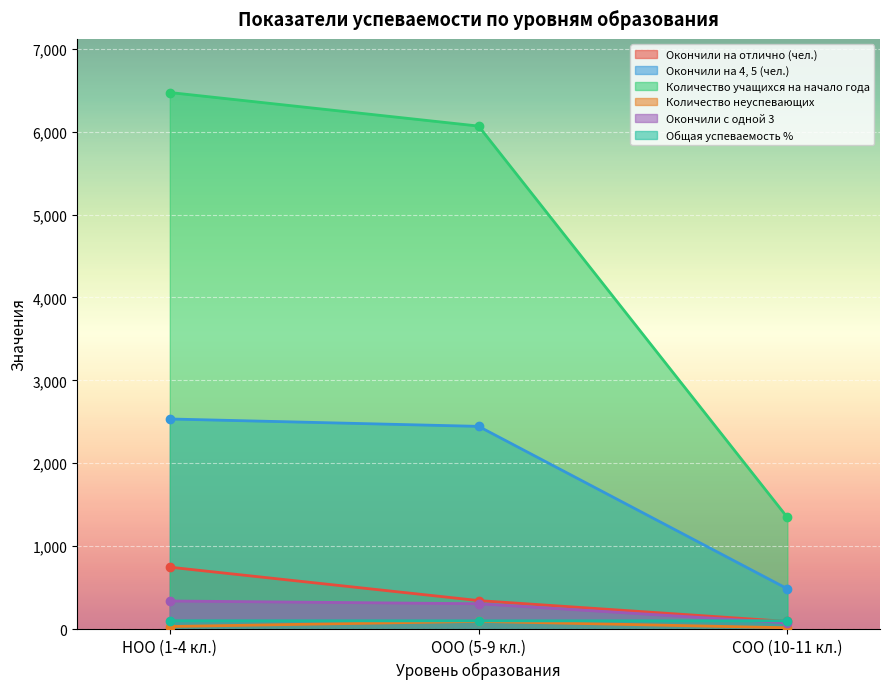

Which series changed the most between ООО (5-9 кл.) and СОО (10-11 кл.)?

Количество учащихся на начало года